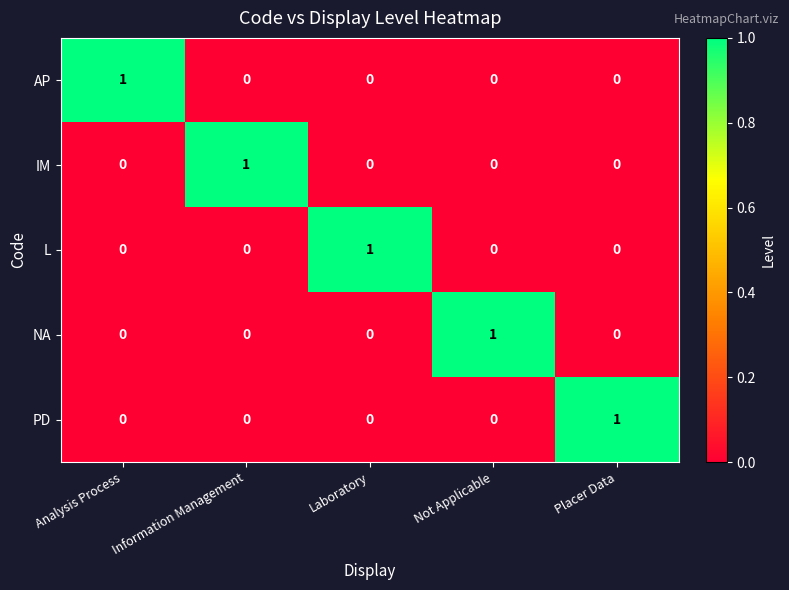

The value of PD at Laboratory is 0. True or false?

True